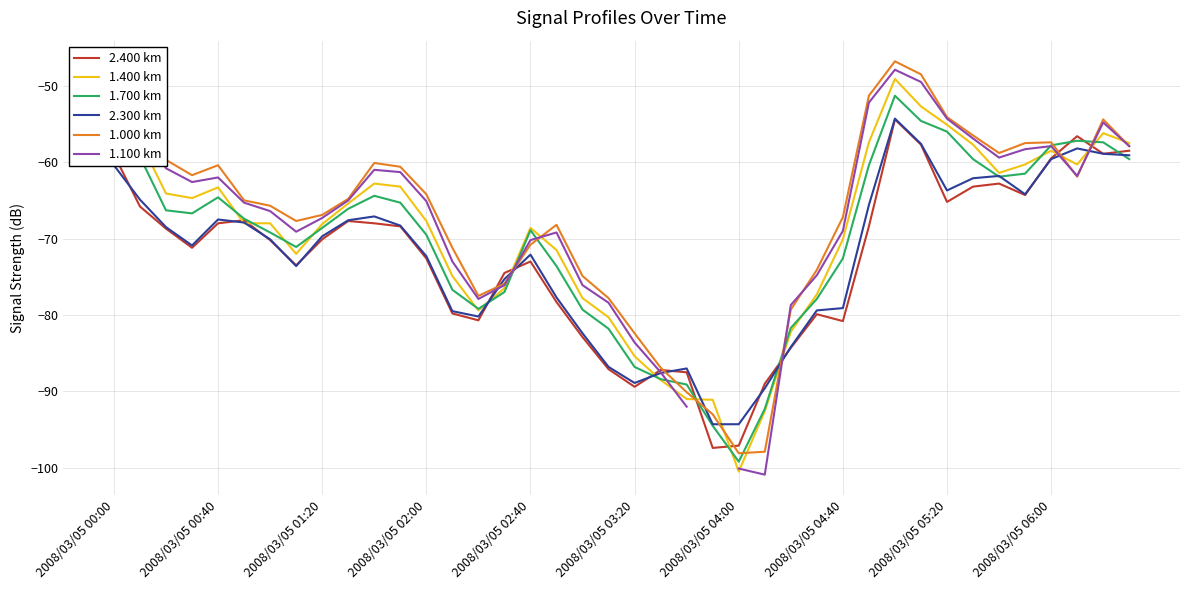

Which series has the largest total across all categories?

1.000 km